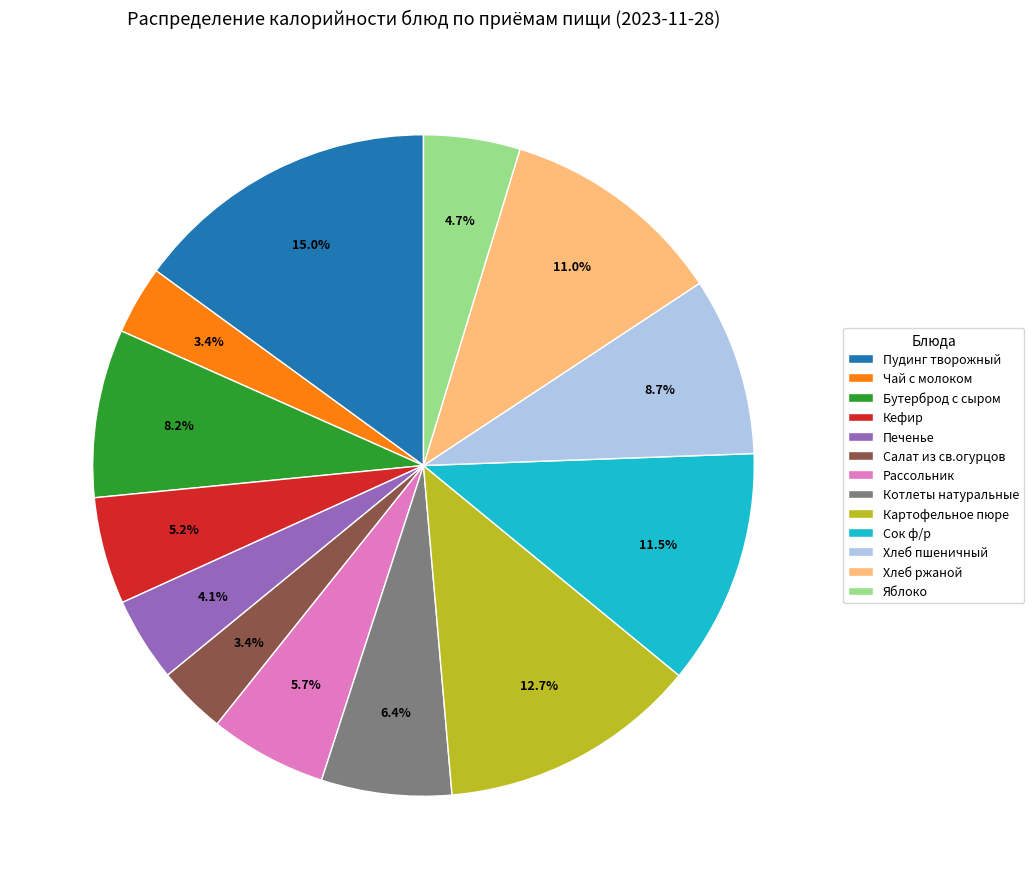

Between Кефир and Салат из св.огурцов, which is larger?

Кефир